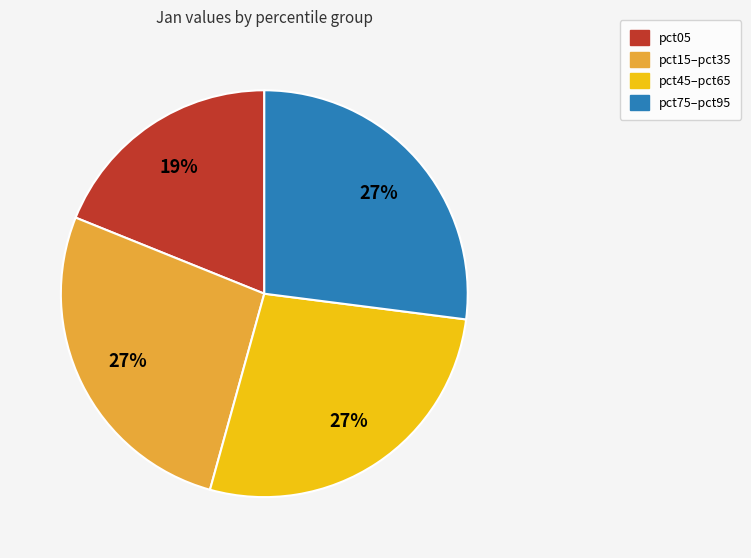

Which slice is the smallest?

pct05